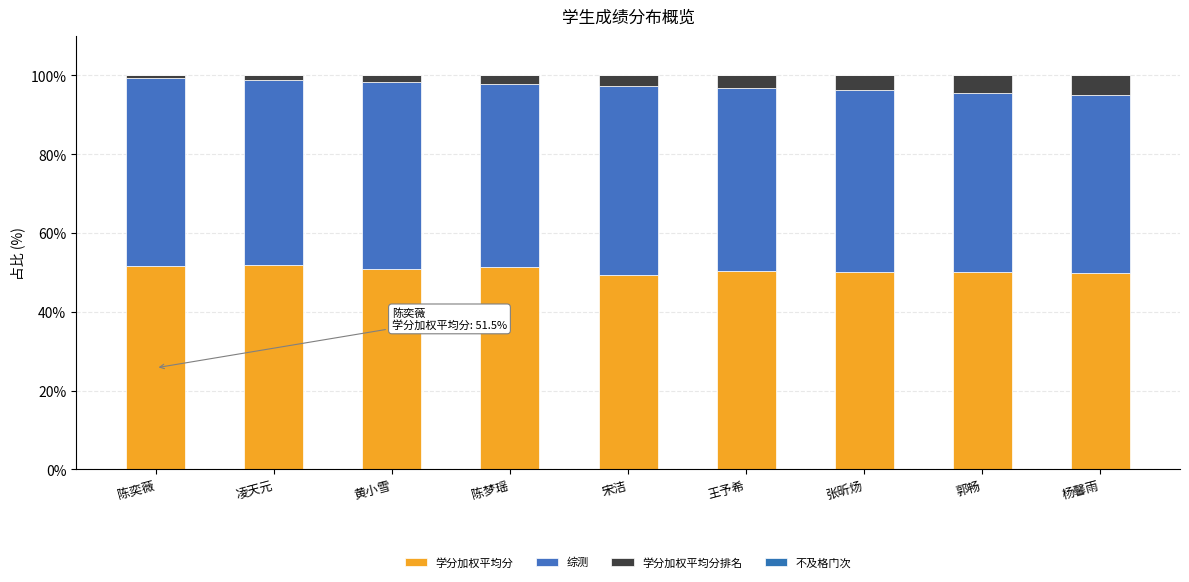

What is the total value across all series at 陈奕薇?

100.0